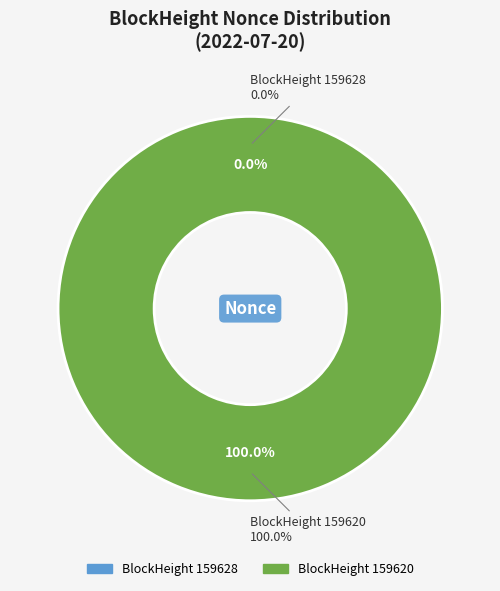

Which slice represents more than half of the pie?

159620